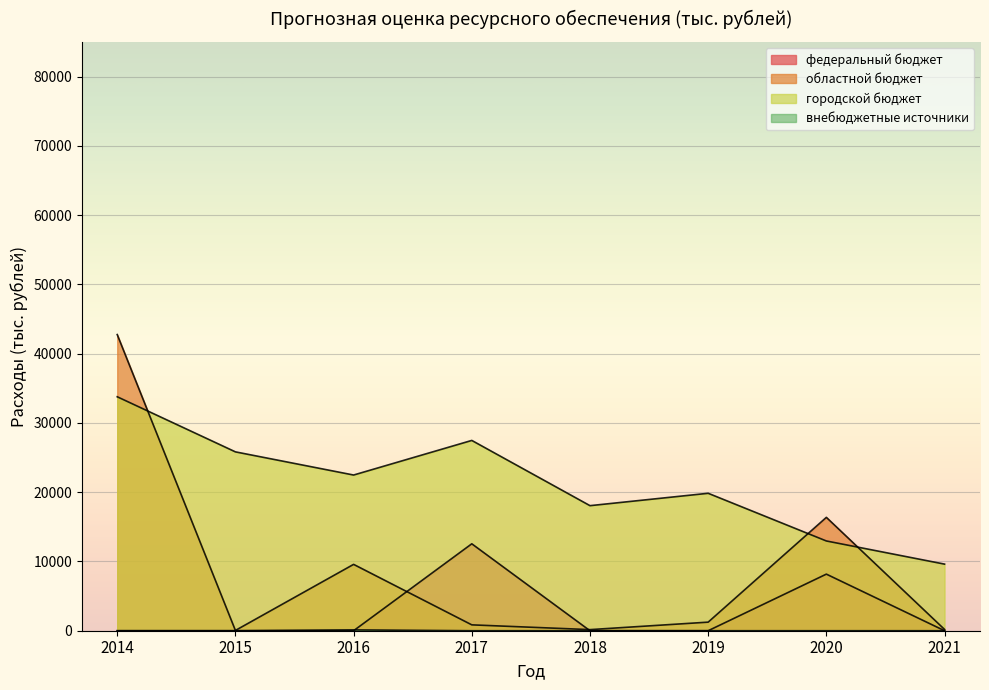

Which series has the largest range (max minus min)?

областной бюджет